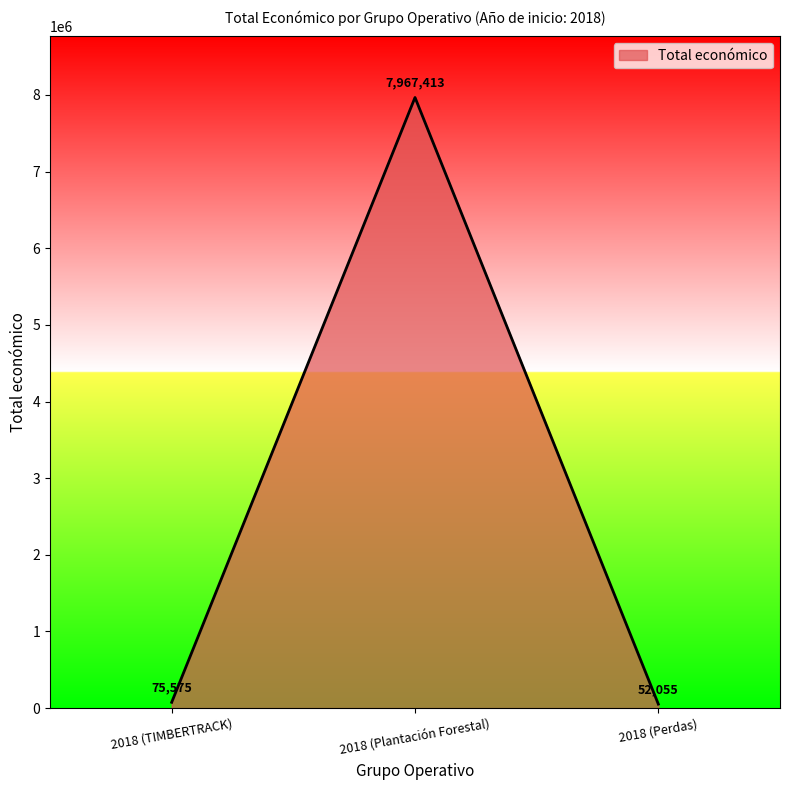

How many series are shown in this chart?

1